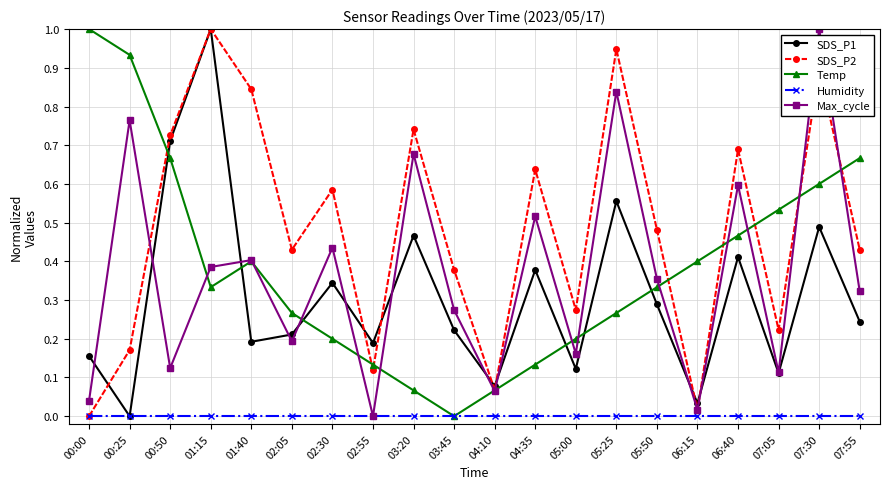

Is it true that Humidity equals 0.0 at 02:05?

True